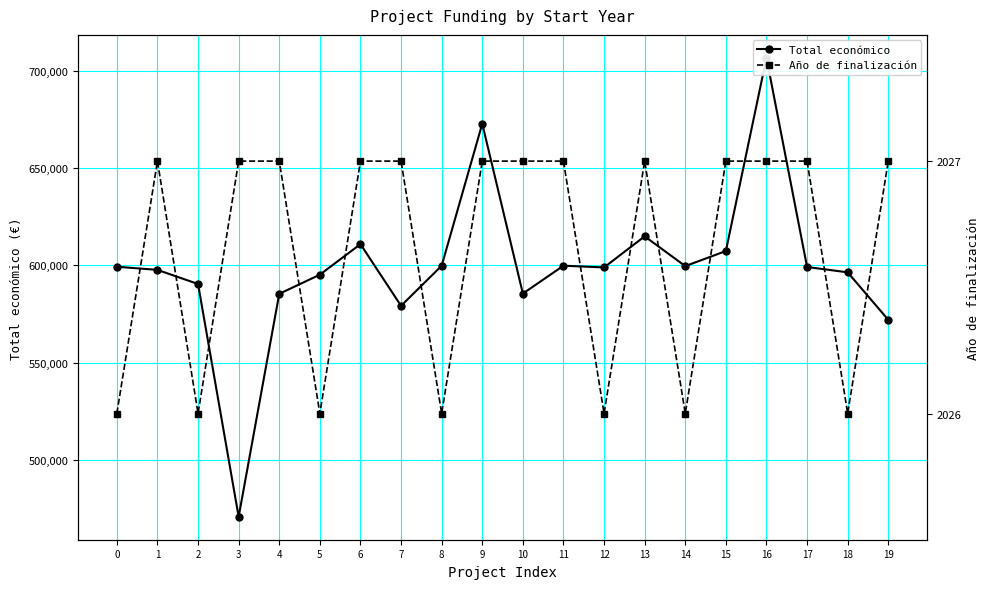

What is the value of the Total económico point at the 6th from the left?

595173